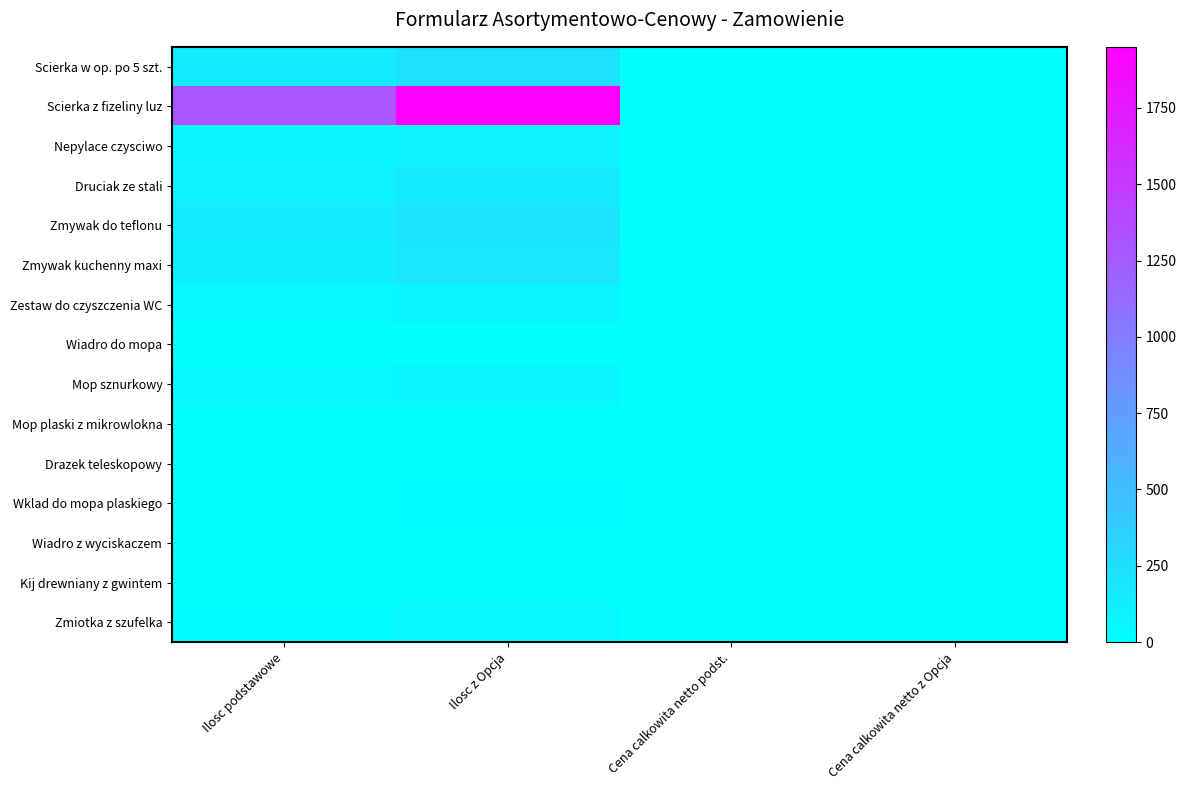

Reading left to right, extract all data points from this chart.

Scierka w op. po 5 szt.: Ilosc podstawowe=150	Ilosc z Opcja=225	Cena calkowita netto podst.=0	Cena calkowita netto z Opcja=0
Scierka z fizeliny luz: Ilosc podstawowe=1300	Ilosc z Opcja=1950	Cena calkowita netto podst.=0	Cena calkowita netto z Opcja=0
Nepylace czysciwo: Ilosc podstawowe=70	Ilosc z Opcja=105	Cena calkowita netto podst.=0	Cena calkowita netto z Opcja=0
Druciak ze stali: Ilosc podstawowe=100	Ilosc z Opcja=150	Cena calkowita netto podst.=0	Cena calkowita netto z Opcja=0
Zmywak do teflonu: Ilosc podstawowe=140	Ilosc z Opcja=210	Cena calkowita netto podst.=0	Cena calkowita netto z Opcja=0
Zmywak kuchenny maxi: Ilosc podstawowe=120	Ilosc z Opcja=180	Cena calkowita netto podst.=0	Cena calkowita netto z Opcja=0
Zestaw do czyszczenia WC: Ilosc podstawowe=50	Ilosc z Opcja=75	Cena calkowita netto podst.=0	Cena calkowita netto z Opcja=0
Wiadro do mopa: Ilosc podstawowe=5	Ilosc z Opcja=7	Cena calkowita netto podst.=0	Cena calkowita netto z Opcja=0
Mop sznurkowy: Ilosc podstawowe=50	Ilosc z Opcja=75	Cena calkowita netto podst.=0	Cena calkowita netto z Opcja=0
Mop plaski z mikrowlokna: Ilosc podstawowe=10	Ilosc z Opcja=15	Cena calkowita netto podst.=0	Cena calkowita netto z Opcja=0
Drazek teleskopowy: Ilosc podstawowe=10	Ilosc z Opcja=15	Cena calkowita netto podst.=0	Cena calkowita netto z Opcja=0
Wklad do mopa plaskiego: Ilosc podstawowe=20	Ilosc z Opcja=30	Cena calkowita netto podst.=0	Cena calkowita netto z Opcja=0
Wiadro z wyciskaczem: Ilosc podstawowe=5	Ilosc z Opcja=7	Cena calkowita netto podst.=0	Cena calkowita netto z Opcja=0
Kij drewniany z gwintem: Ilosc podstawowe=10	Ilosc z Opcja=15	Cena calkowita netto podst.=0	Cena calkowita netto z Opcja=0
Zmiotka z szufelka: Ilosc podstawowe=30	Ilosc z Opcja=45	Cena calkowita netto podst.=0	Cena calkowita netto z Opcja=0